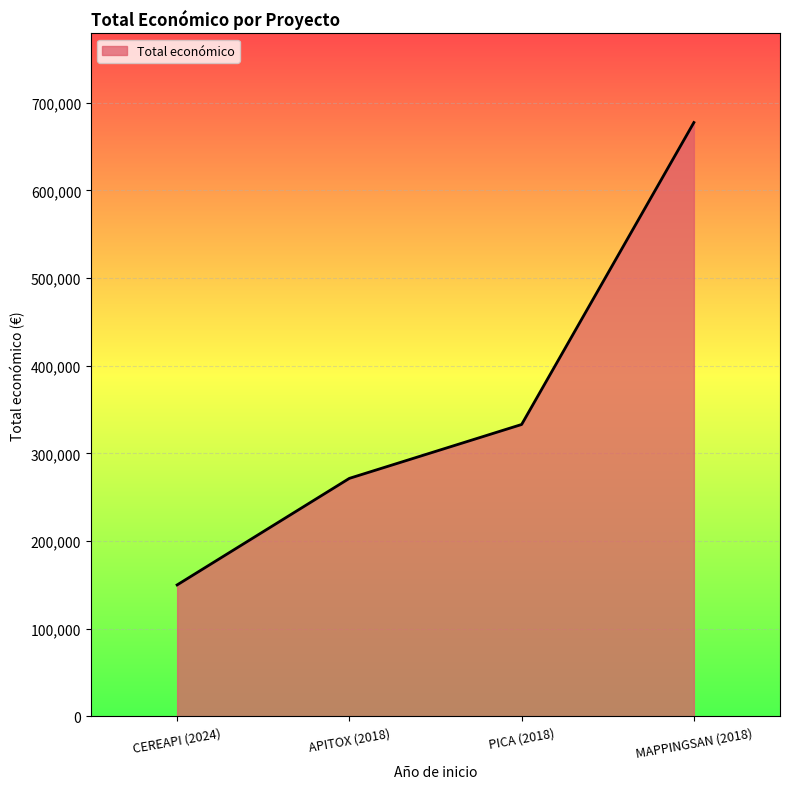

What is the difference between the maximum and minimum values?

527425